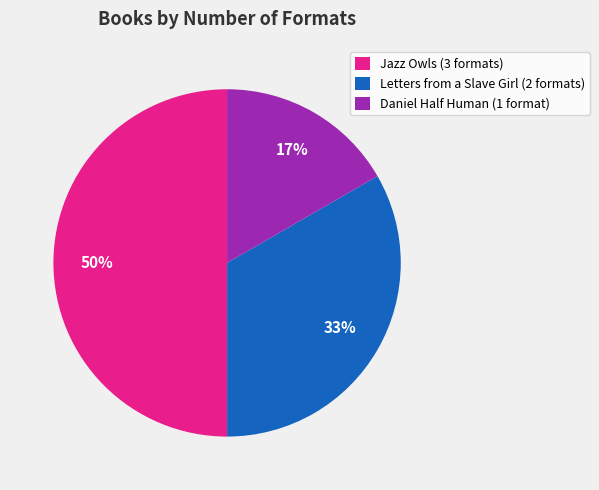

Which slice is the largest?

Jazz Owls (3 formats)